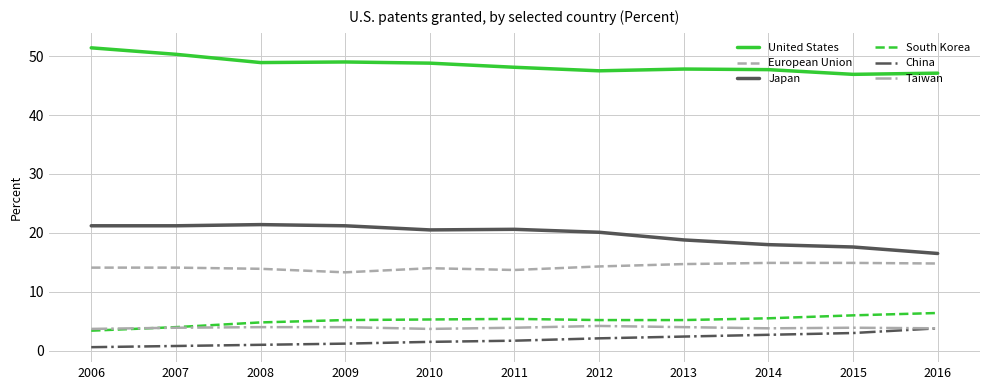

Read the China value at 2016.

3.8